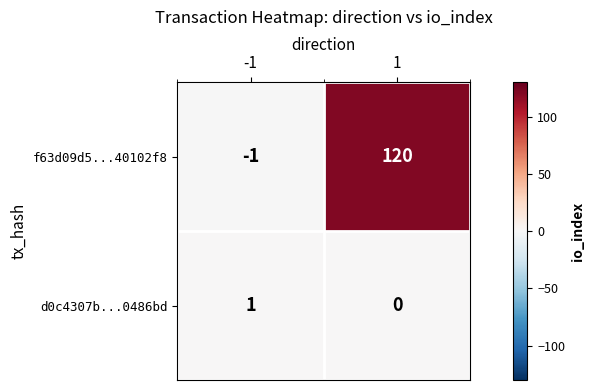

What is the average value of the f63d09d5...40102f8 series?

60